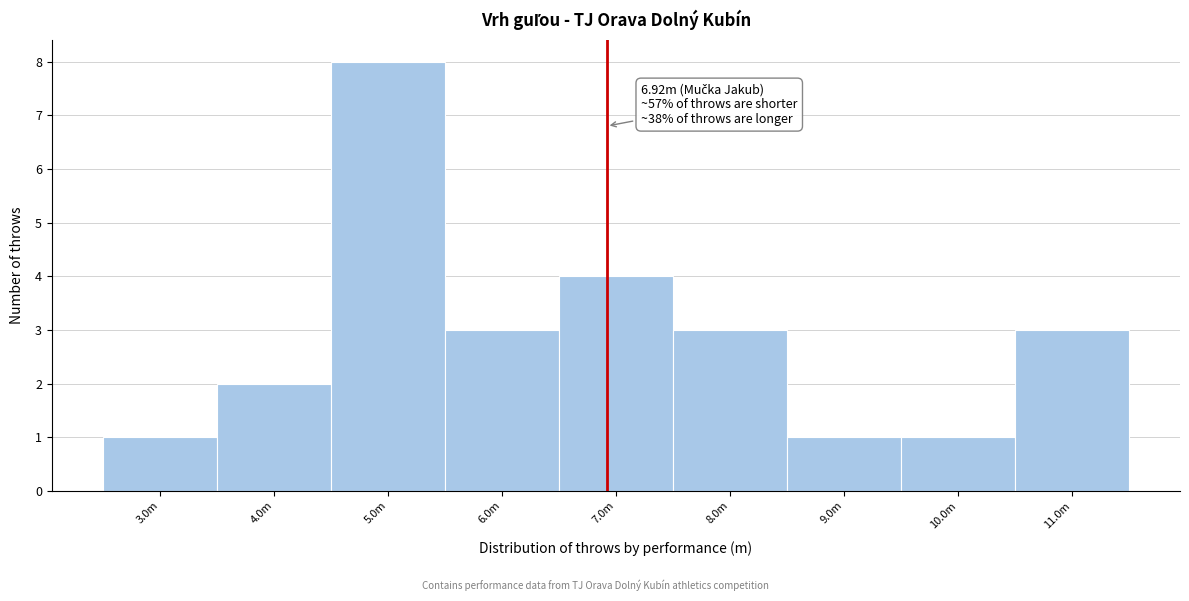

Reading right to left, what are all the values shown in this chart?

11.0m=3	10.0m=1	9.0m=1	8.0m=3	7.0m=4	6.0m=3	5.0m=8	4.0m=2	3.0m=1